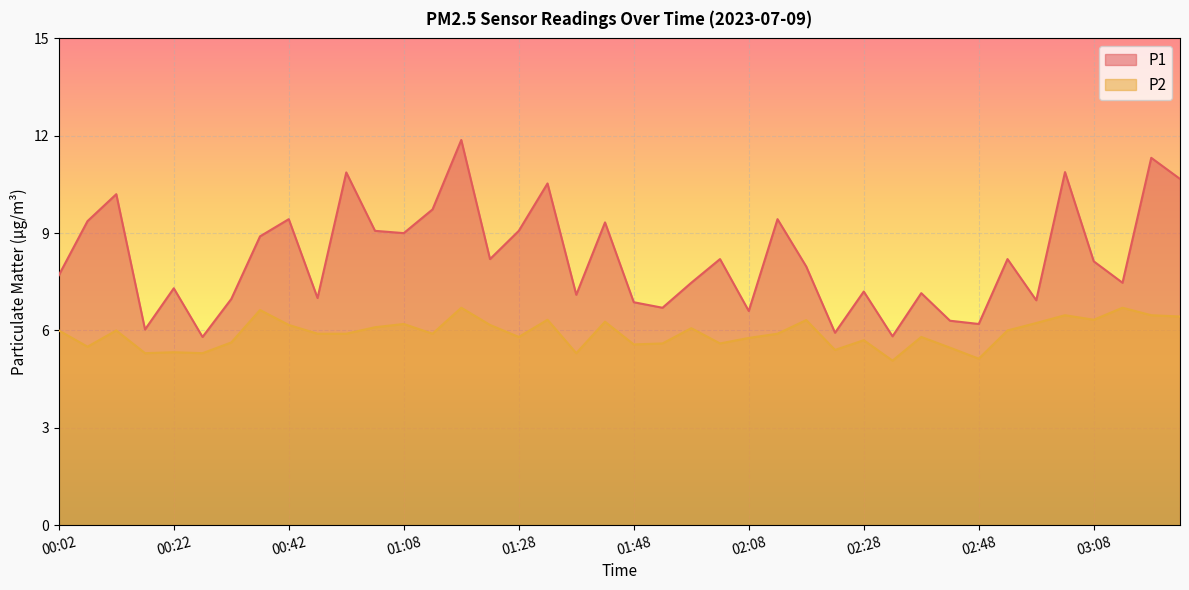

True or false: P1 and P2 intersect in this chart.

False